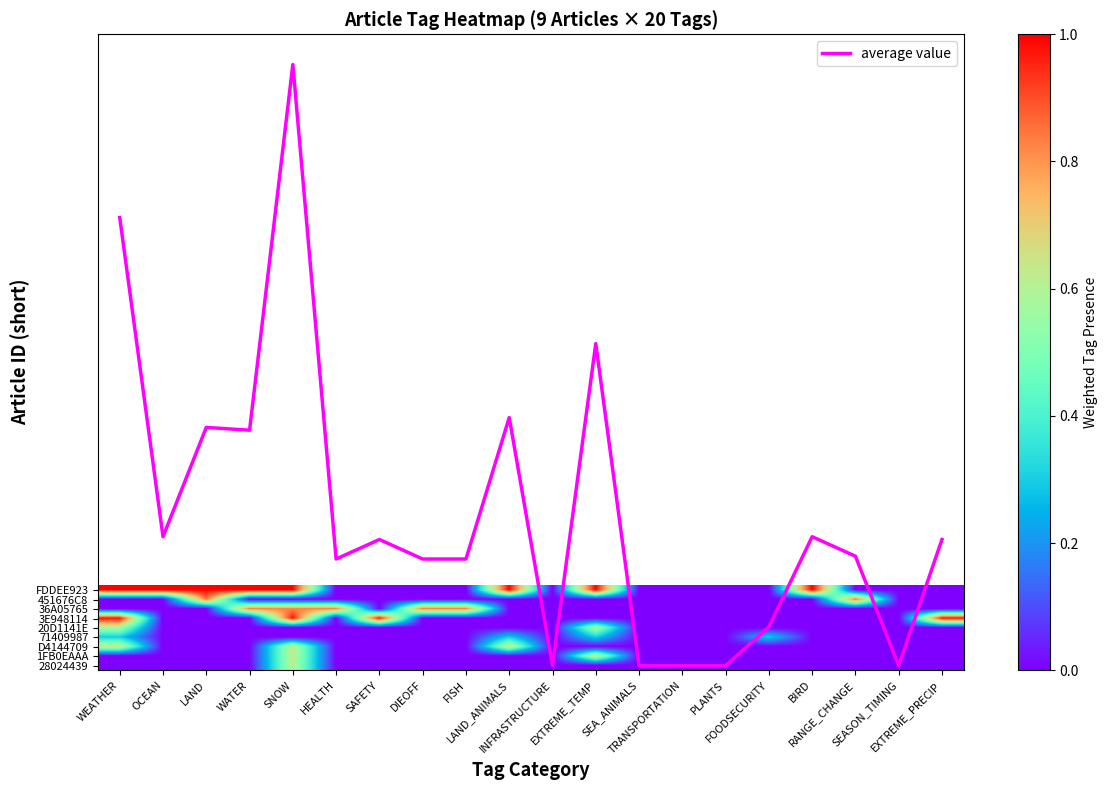

At how many categories does at least one series exceed -16?

20